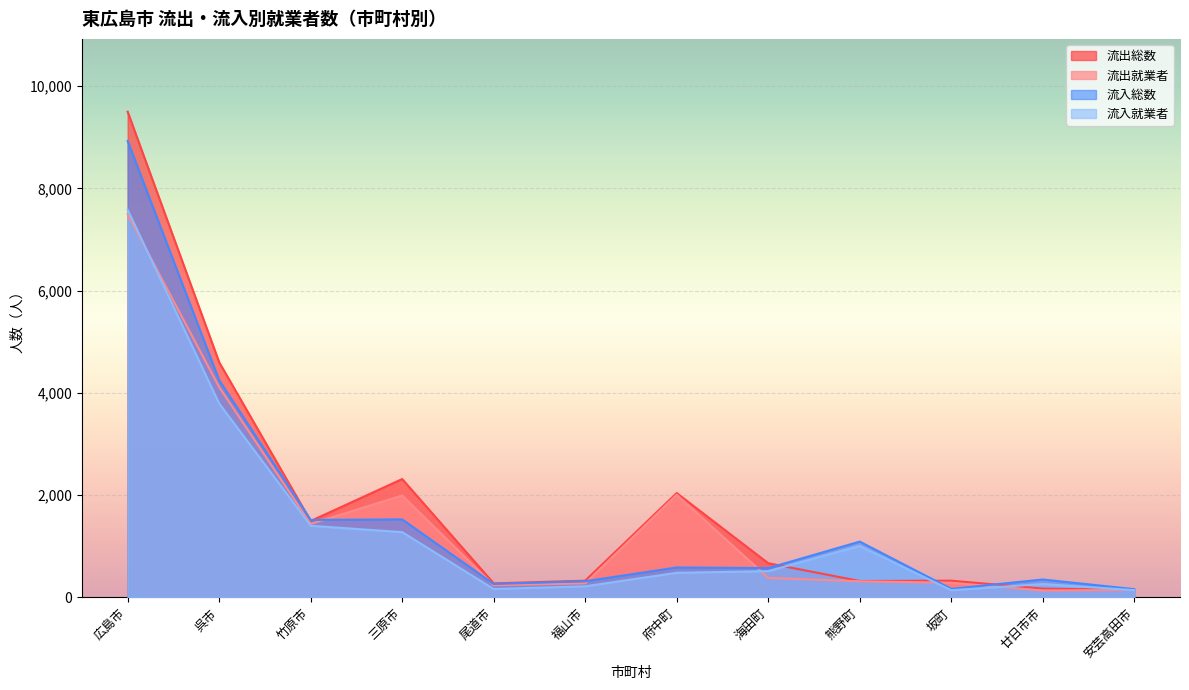

At how many categories does at least one series exceed 1450?

5